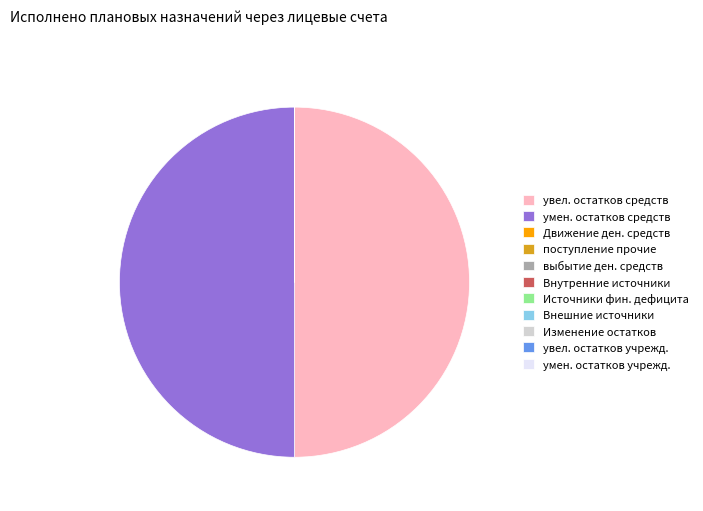

True or false: увел. остатков средств accounts for 37% of the total.

False